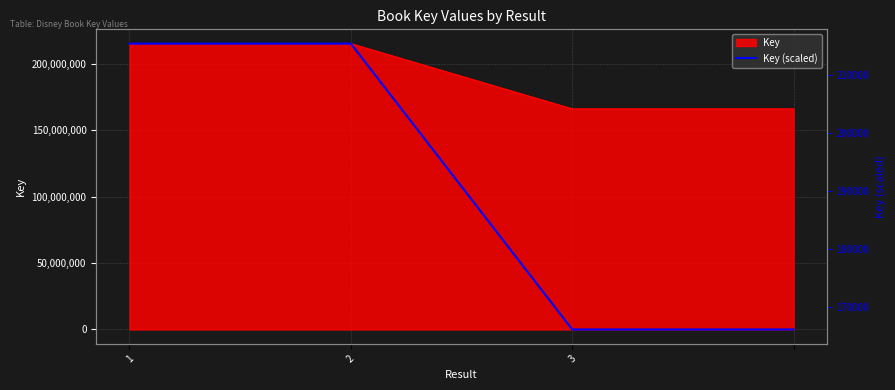

What is the difference between the second highest and second lowest values?

49149.0